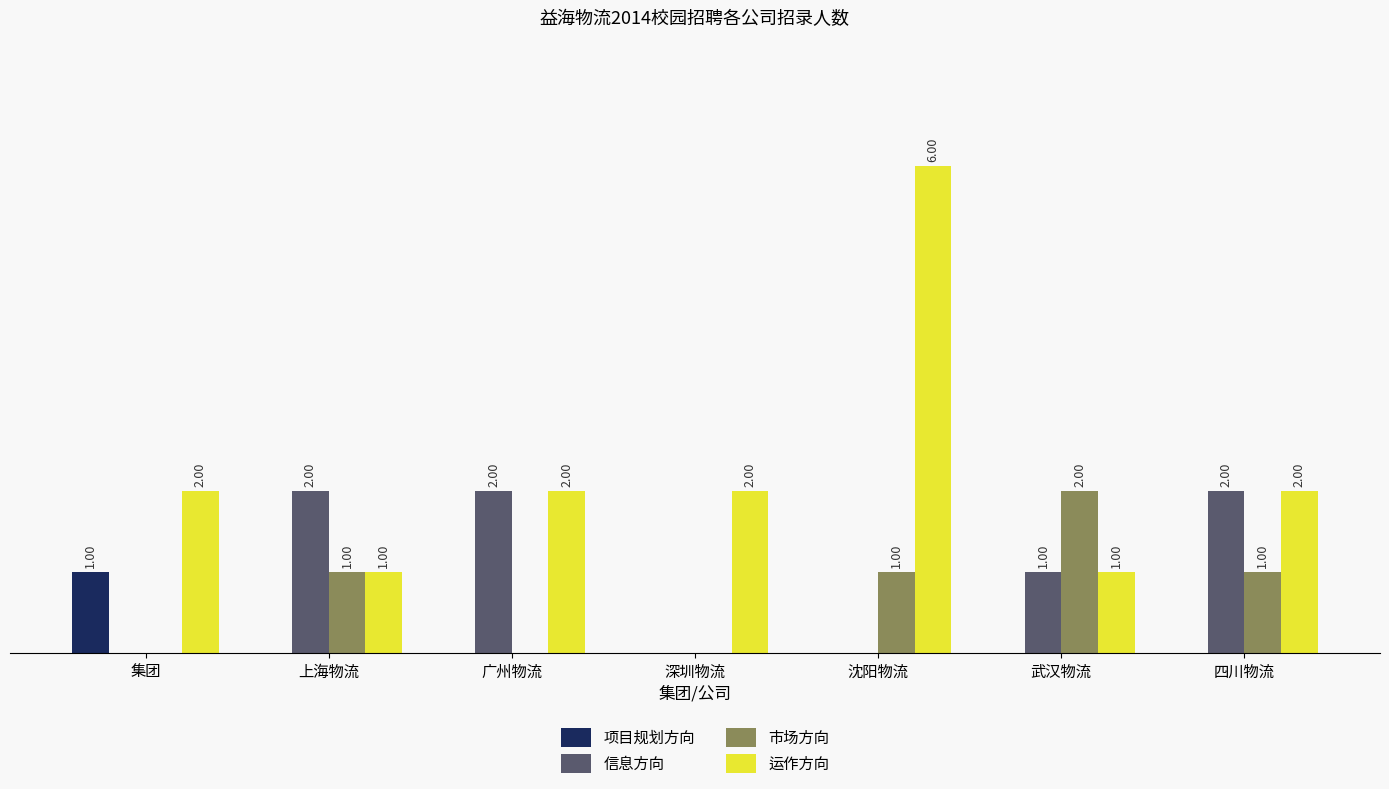

At which label does 信息方向 first exceed 1?

上海物流